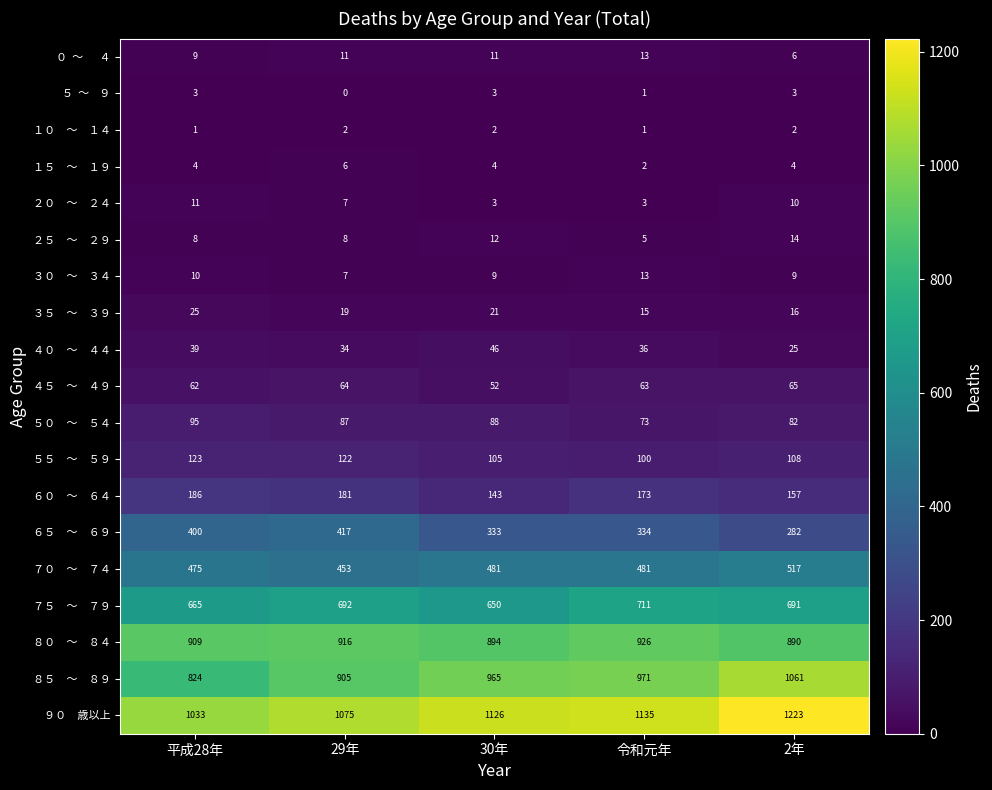

How many categories are shown in the chart?

5